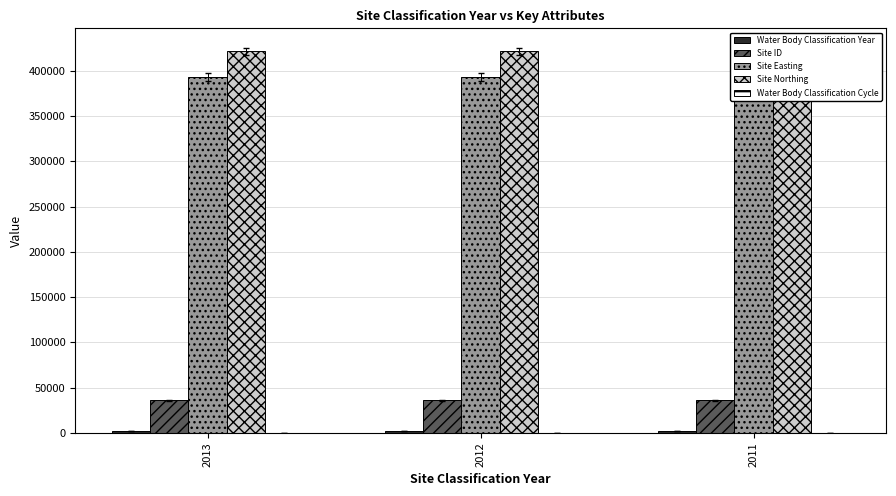

Which series changed the most between 2013 and 2011?

Water Body Classification Year